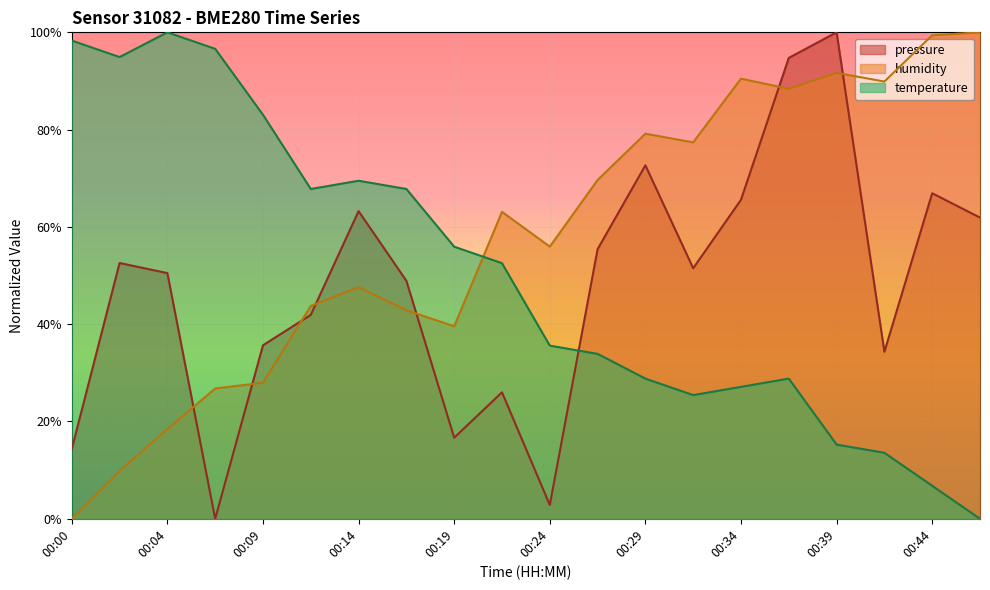

Between 00:02 and 00:22, which series saw the biggest shift?

humidity